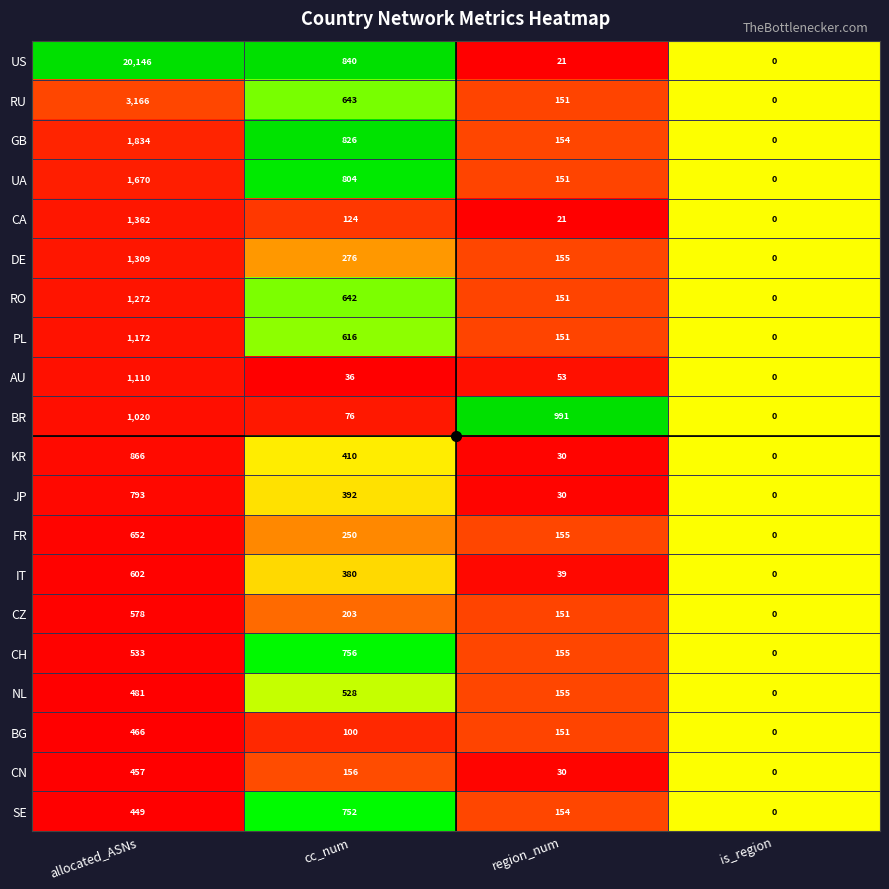

What is the sum of the JP values at cc_num and region_num?

422